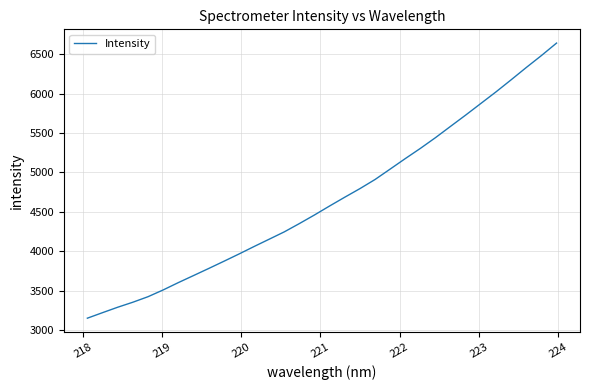

What is the difference between the maximum and minimum values?

3490.3